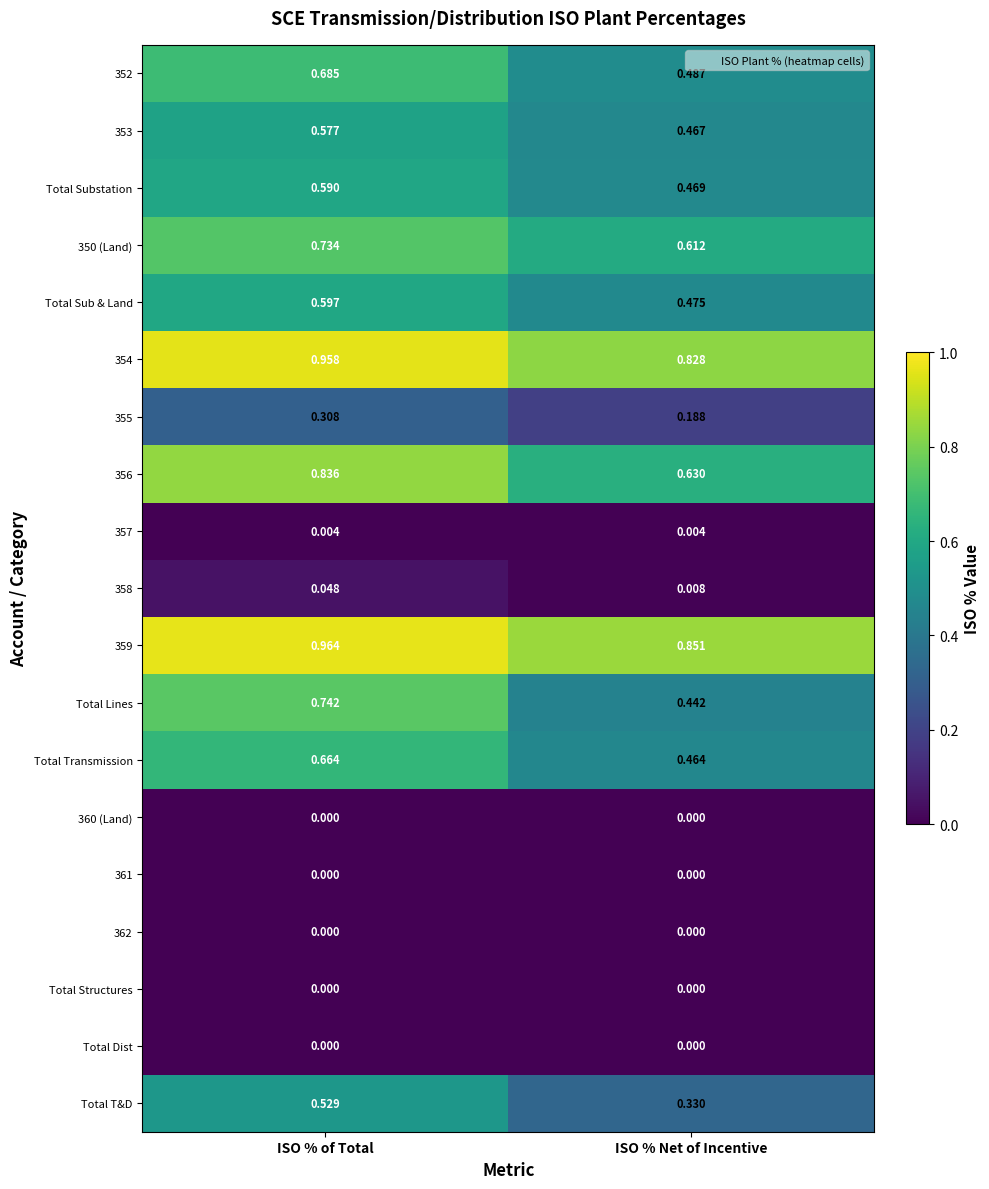

Which category has the highest value in the Total Lines series?

ISO % of Total